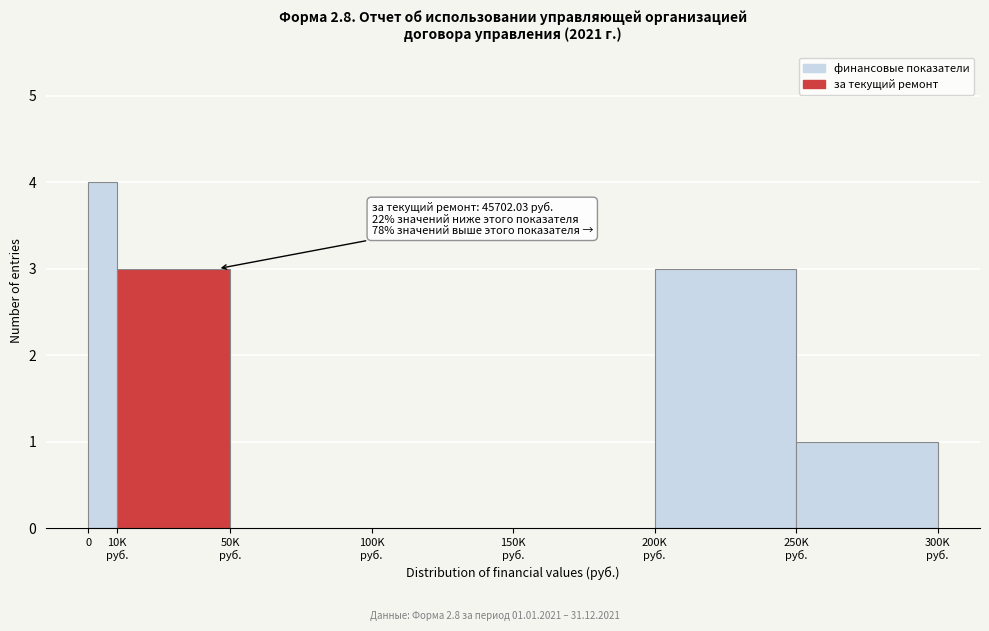

What is the greatest value displayed?

4